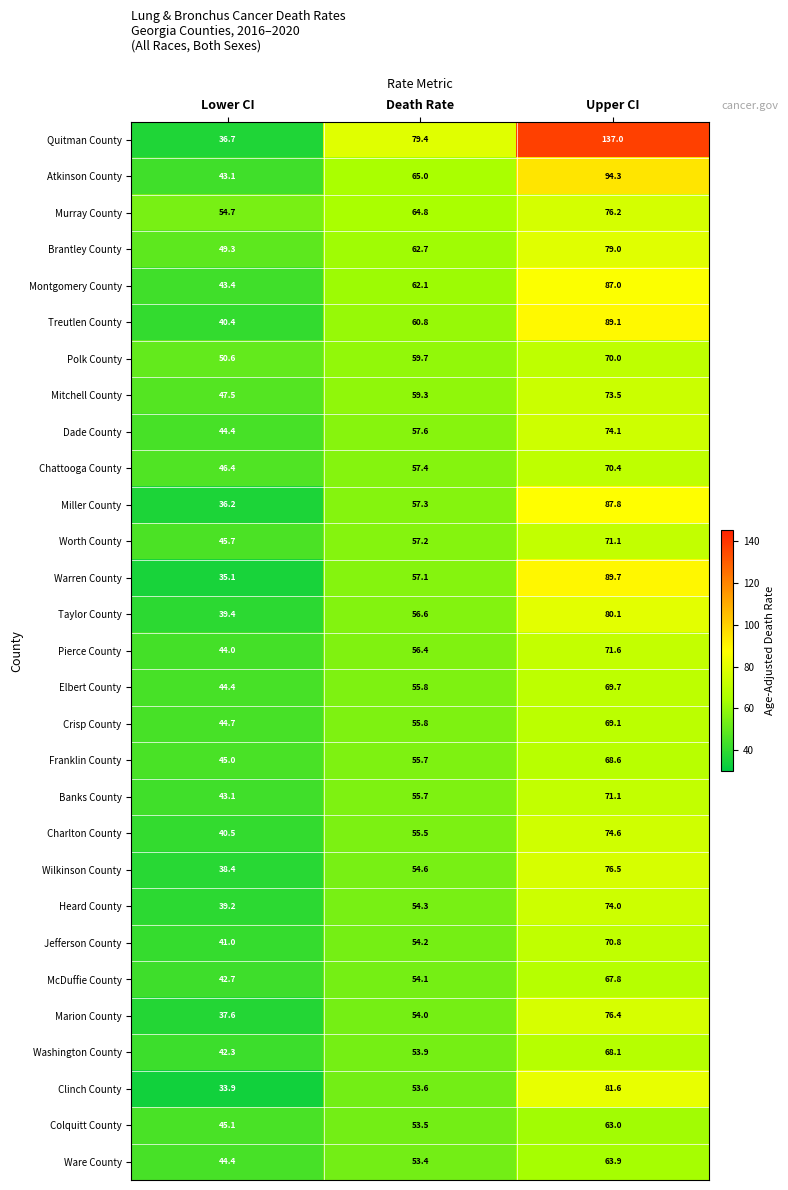

List the labels in order of Jefferson County value, smallest first.

Lower CI, Death Rate, Upper CI